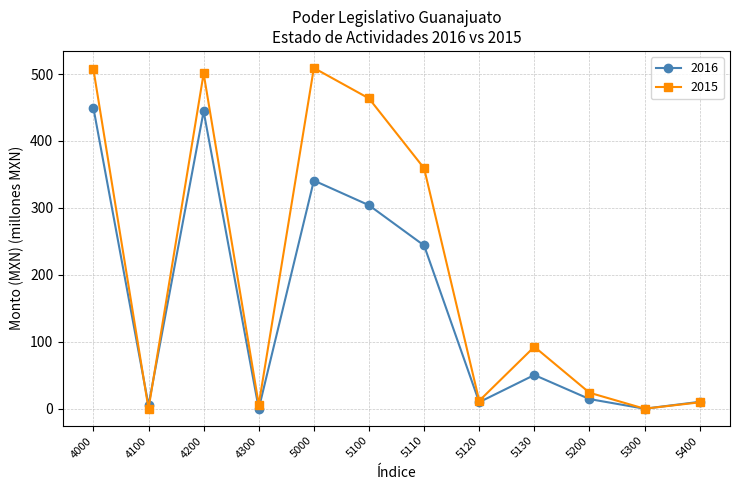

What is the greatest value displayed?

509.0